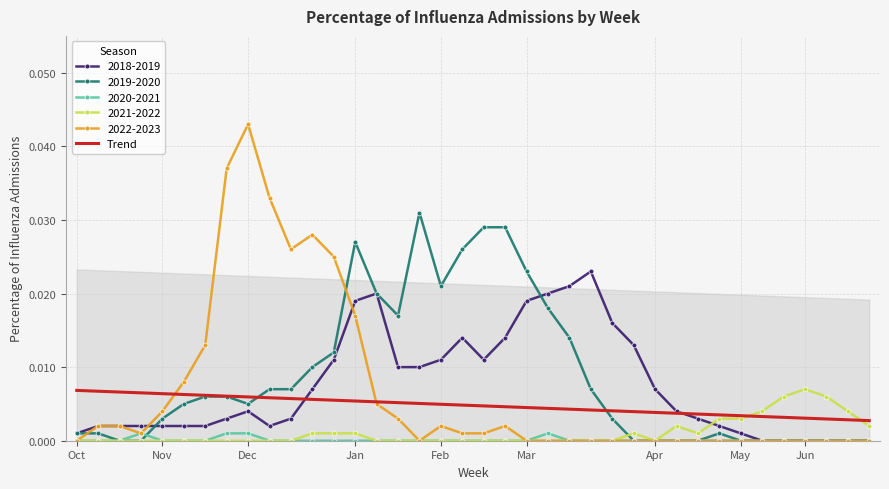

What position from the right is 29?

9